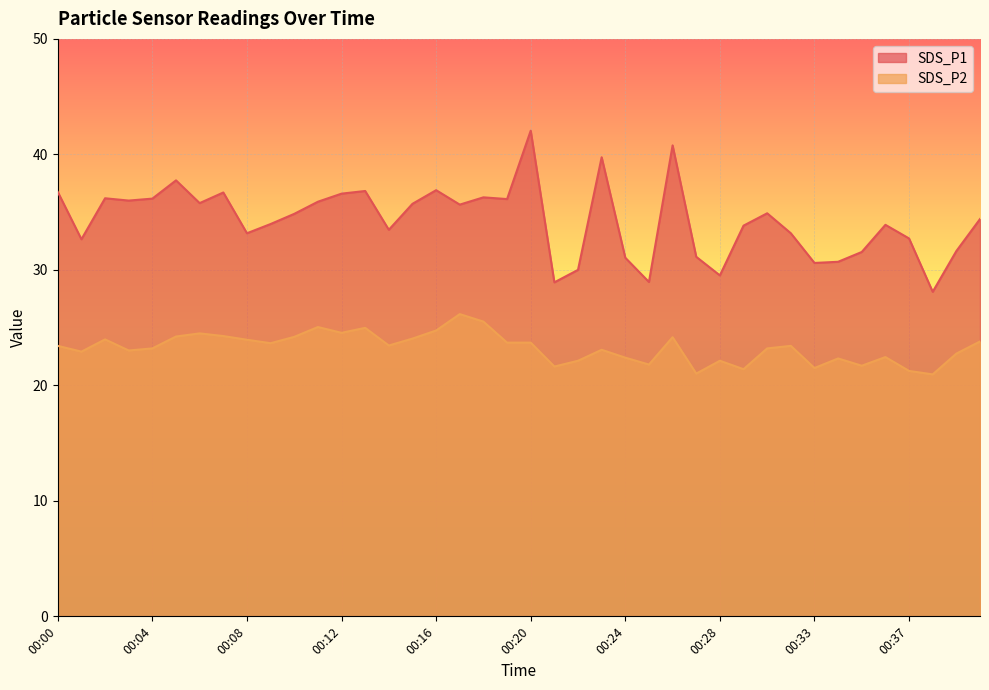

Which category has the lowest value across all series?

00:38